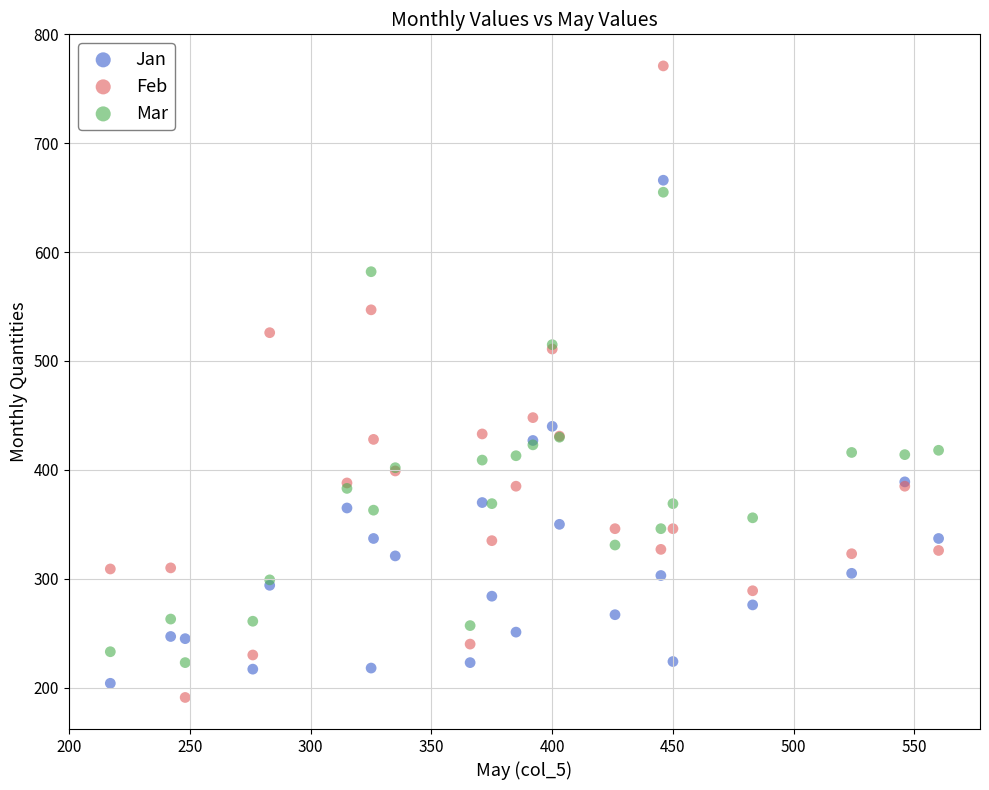

Which series reaches the maximum Y coordinate?

Feb